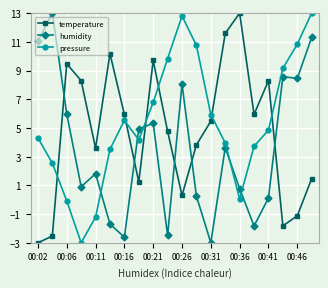

Rank the series by their average value, from lowest to highest.

humidity, temperature, pressure